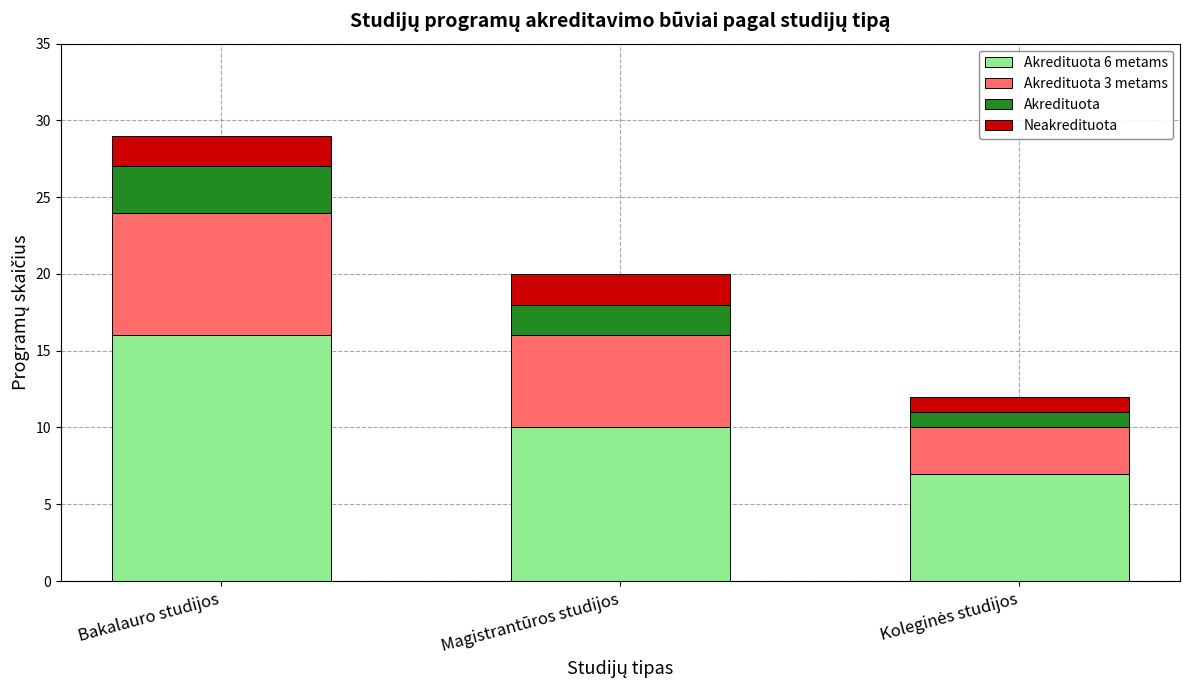

At which category is the sum across all series the highest?

Bakalauro studijos